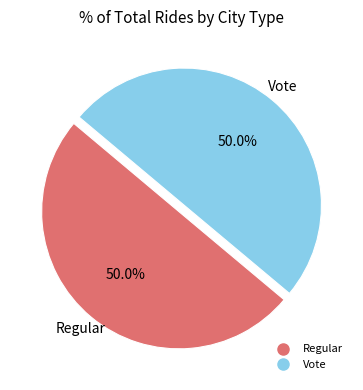

Combined, do Regular and Vote account for over 50%?

Yes